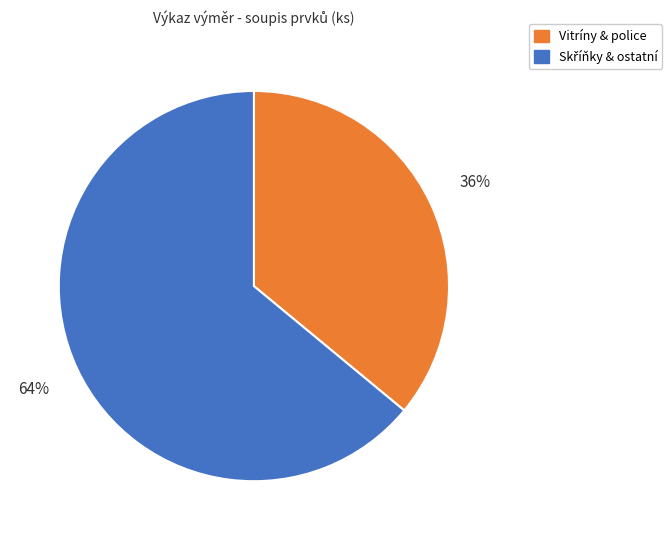

To the nearest percent, what is the difference between the largest and smallest slice percentages?

28%